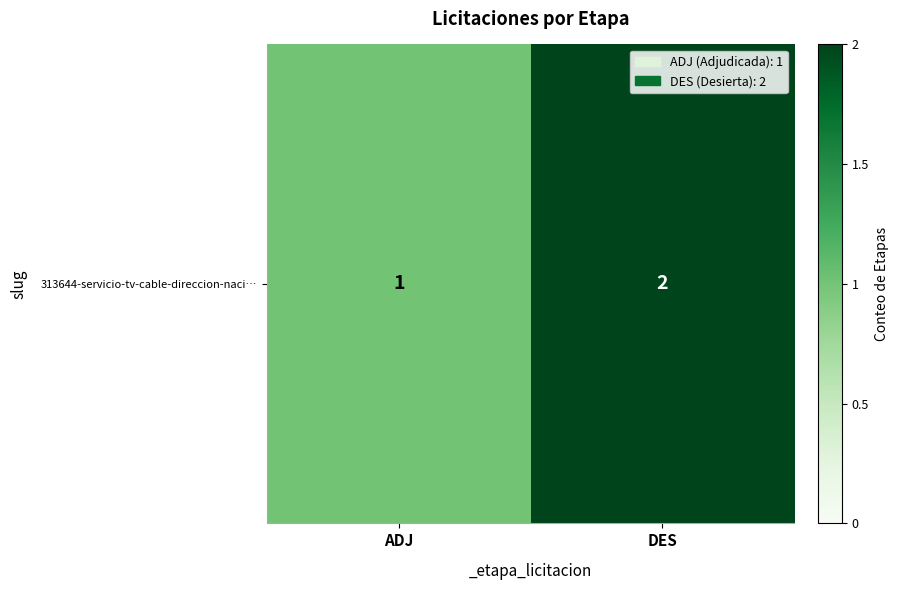

Which has a higher value, DES or ADJ?

DES